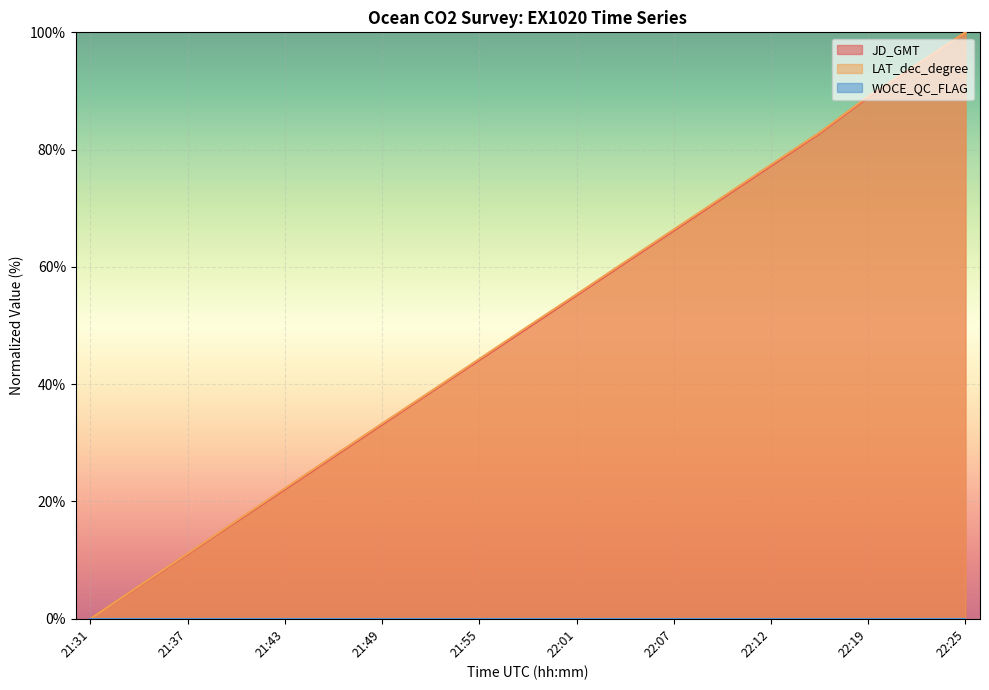

True or false: LAT_dec_degree has a value of 117.0 at 22:07.

False